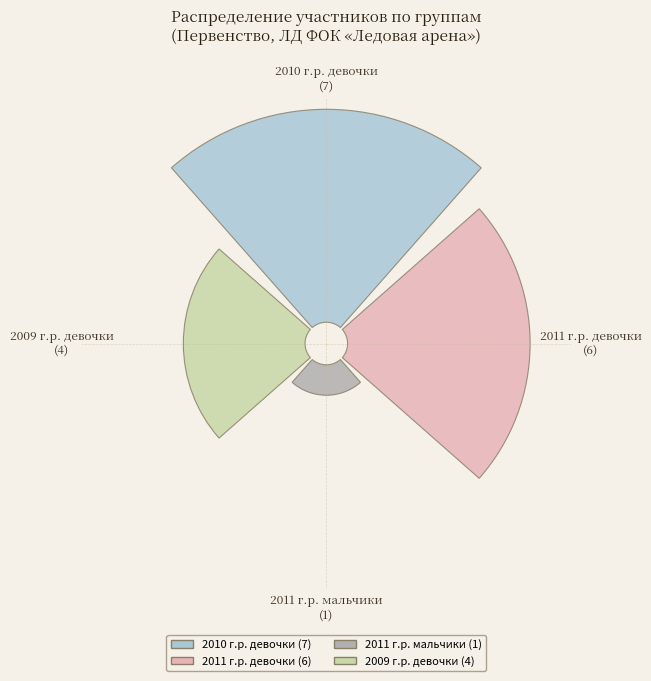

To the nearest percent, what is the difference between the largest and smallest slice percentages?

33%